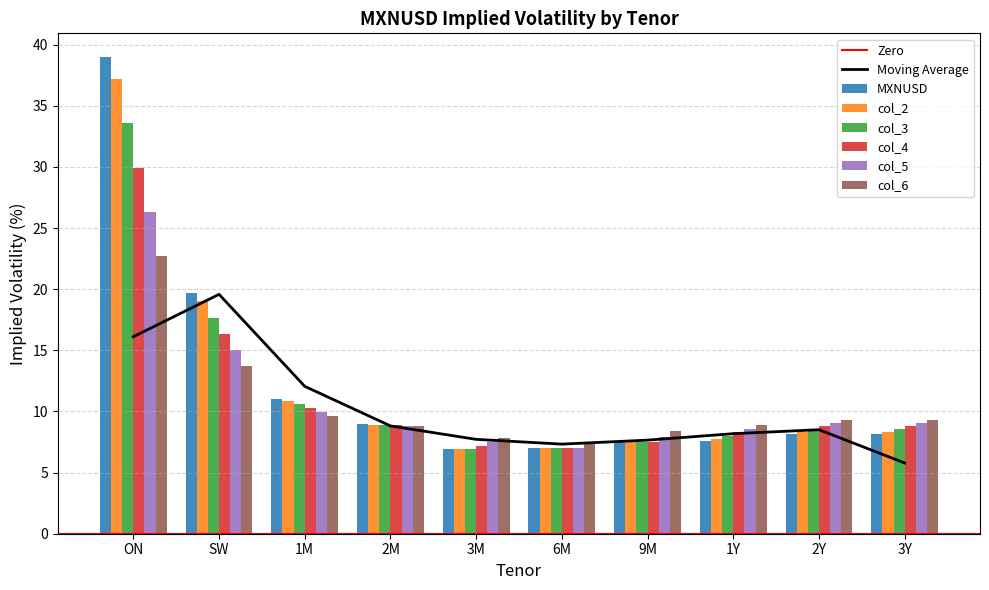

What is the value of the col_4 bar at the 1st from the left?

29.9